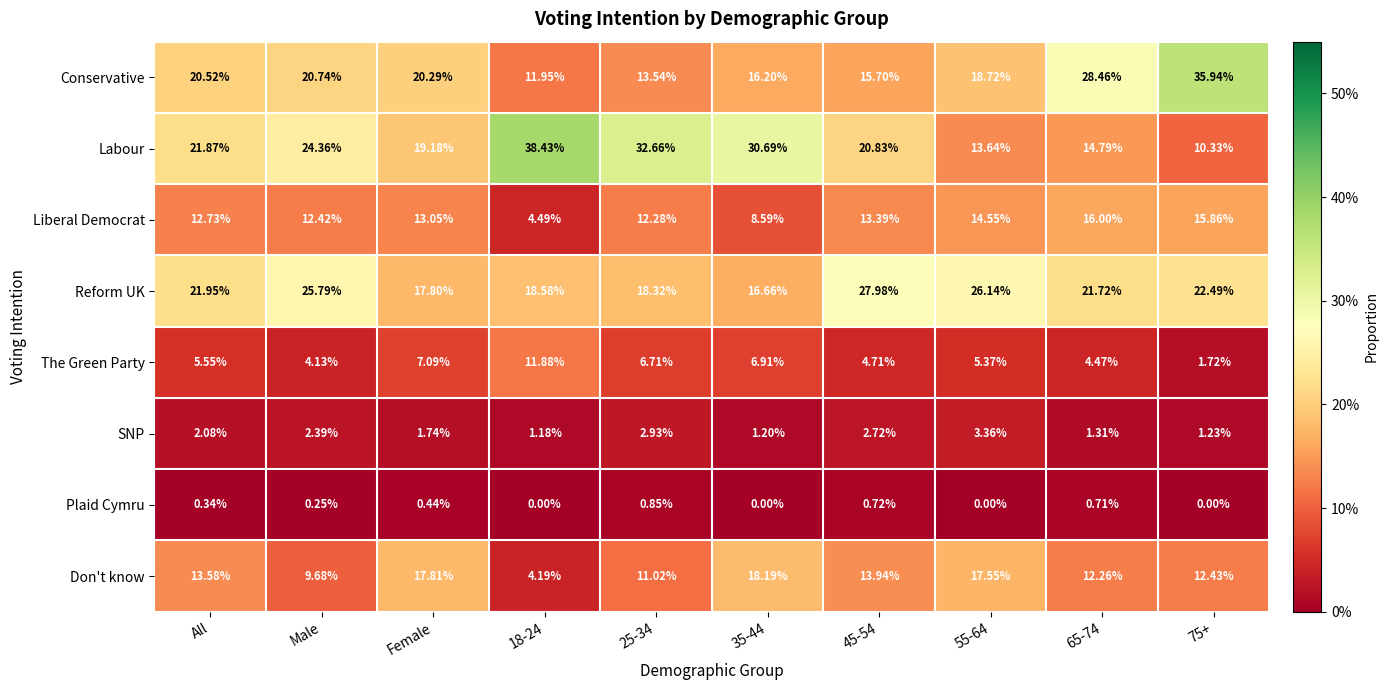

Which series has the largest range (max minus min)?

Labour